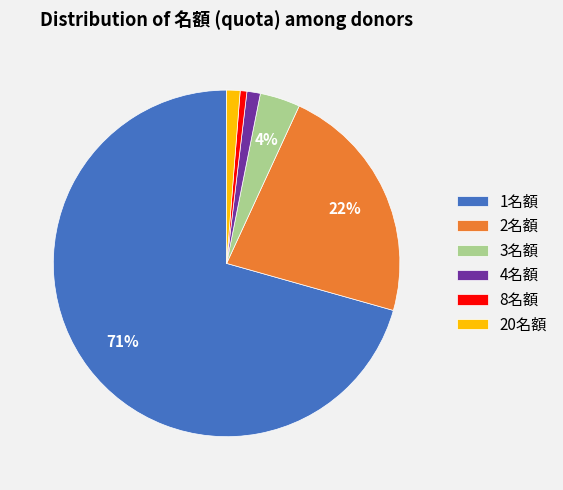

Count the number of slices in the pie.

6